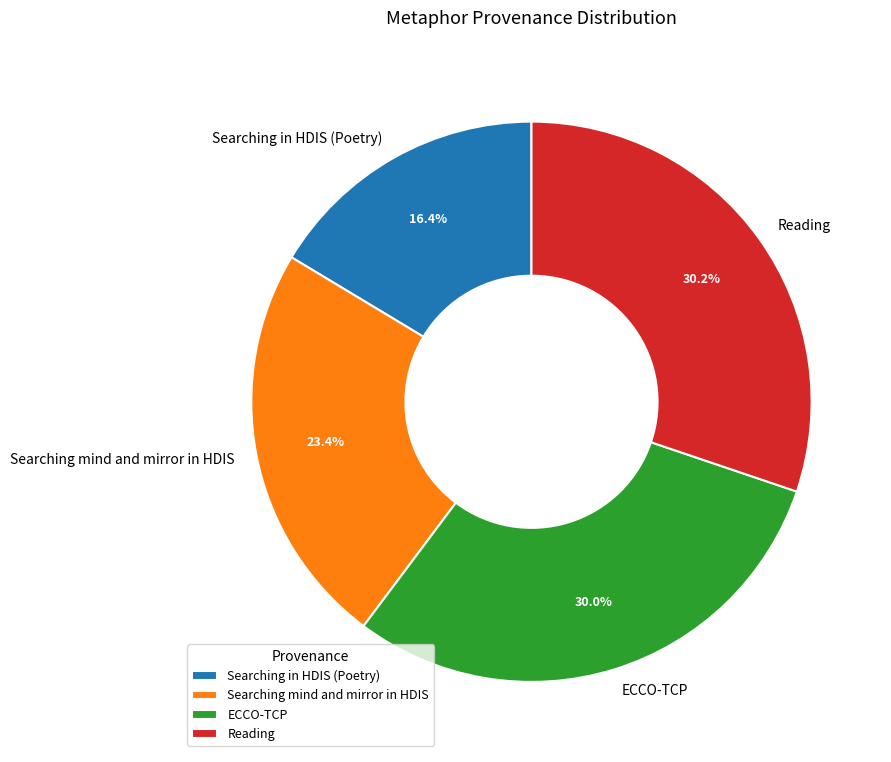

To the nearest percent, what portion does Reading represent?

30%